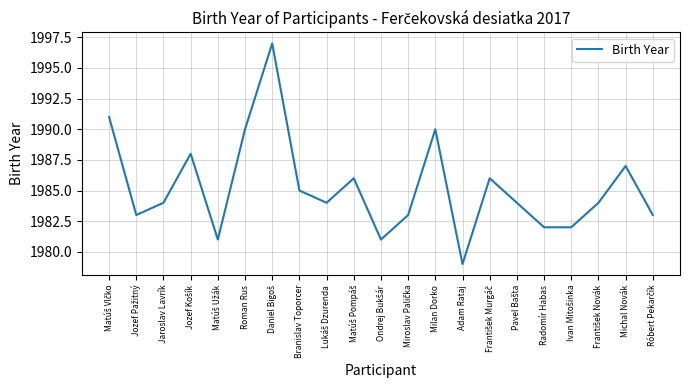

What is the greatest value displayed?

1997